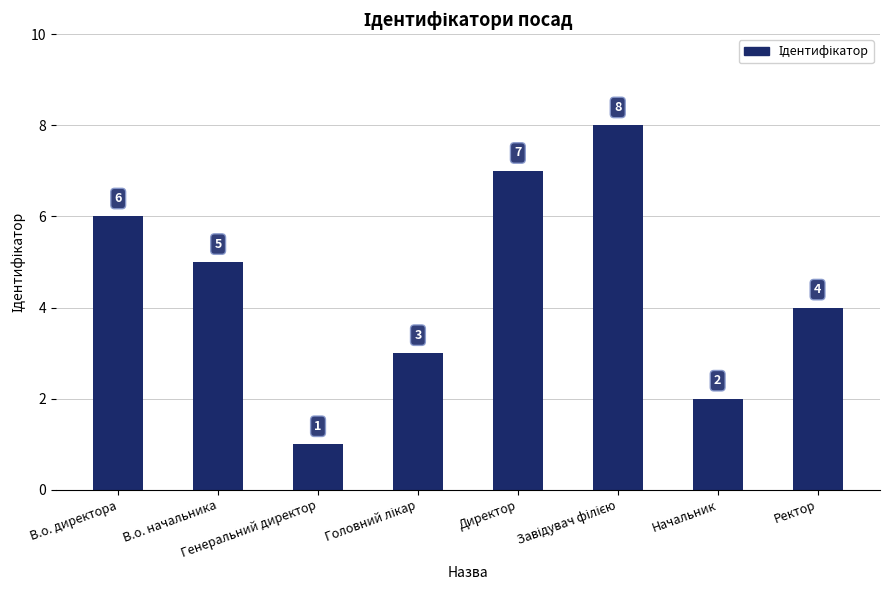

What is the smallest value displayed?

1